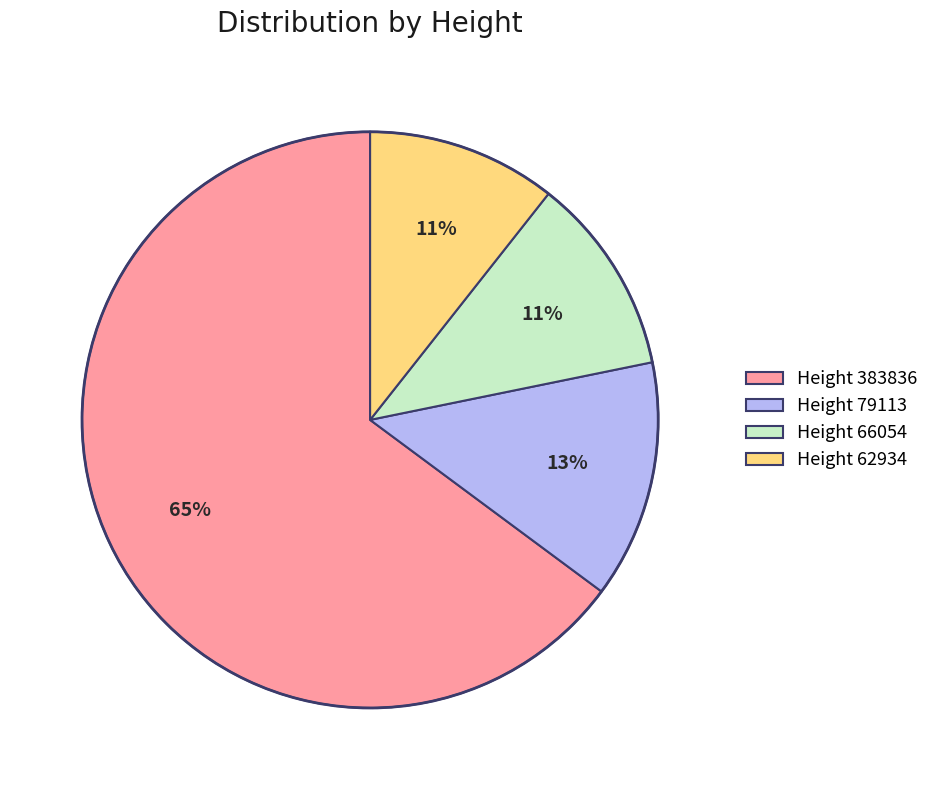

Is there a majority slice in this chart?

Yes